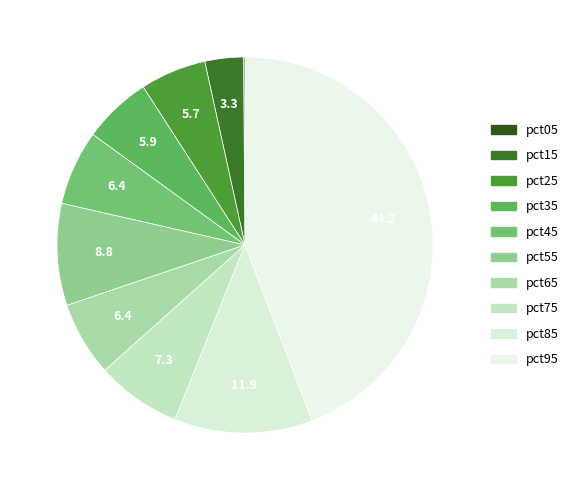

Does any single category account for the majority?

No